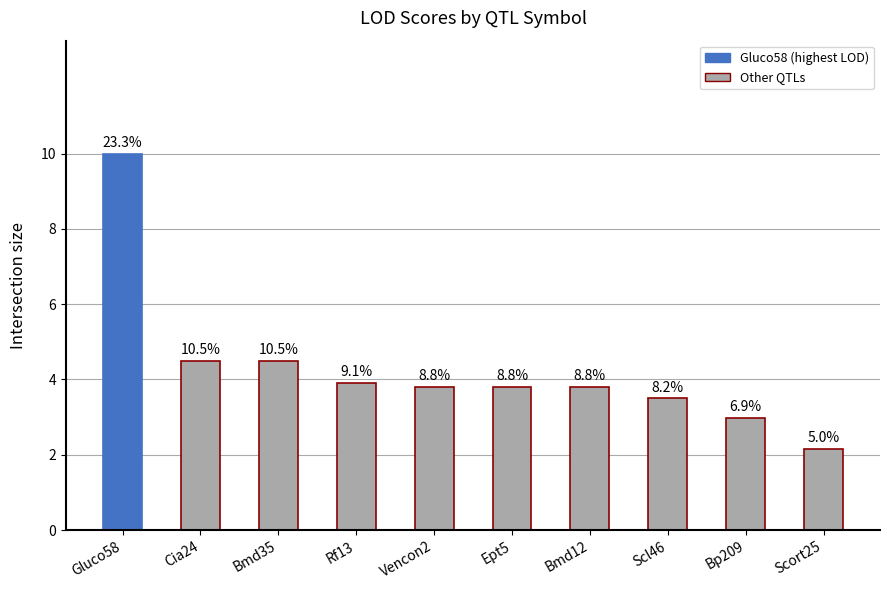

Are the bars horizontal?

No